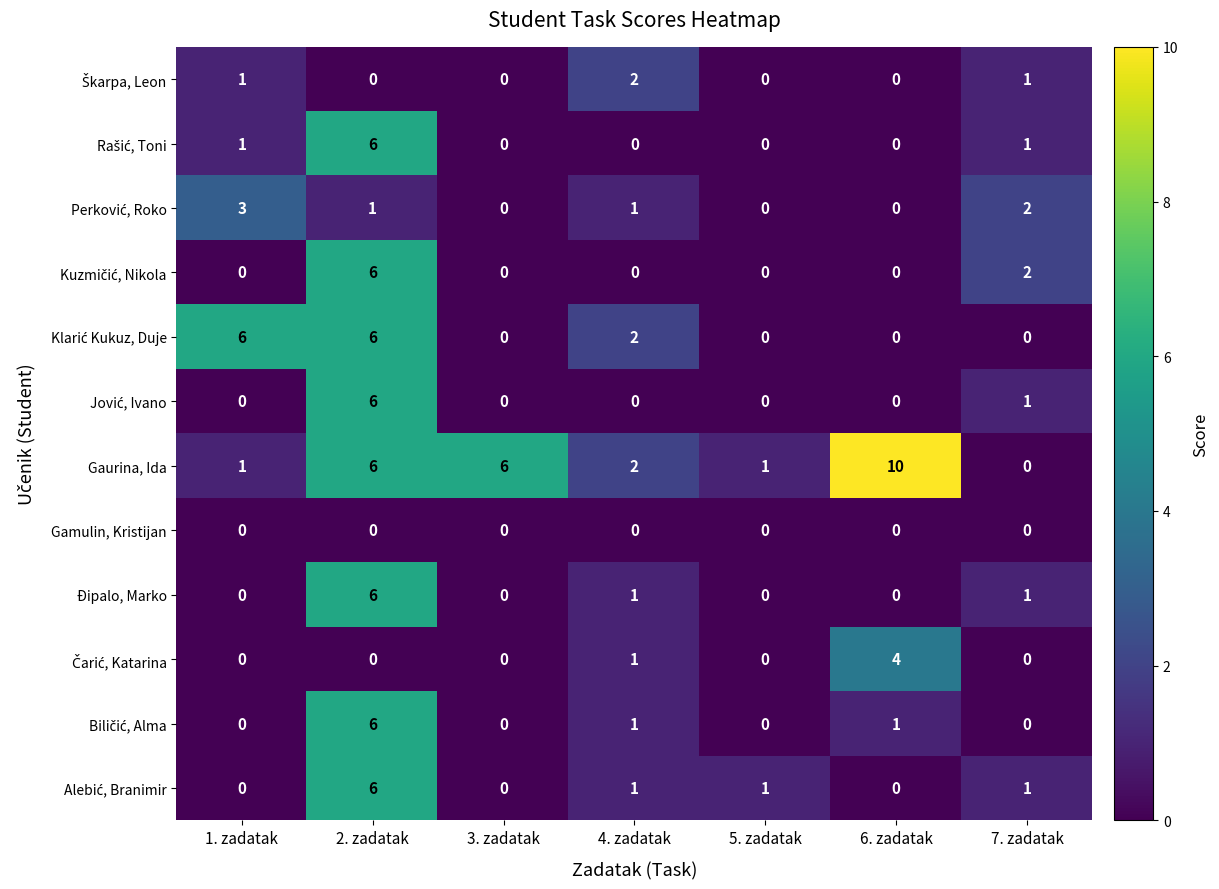

At which category is the sum across all series the highest?

2. zadatak